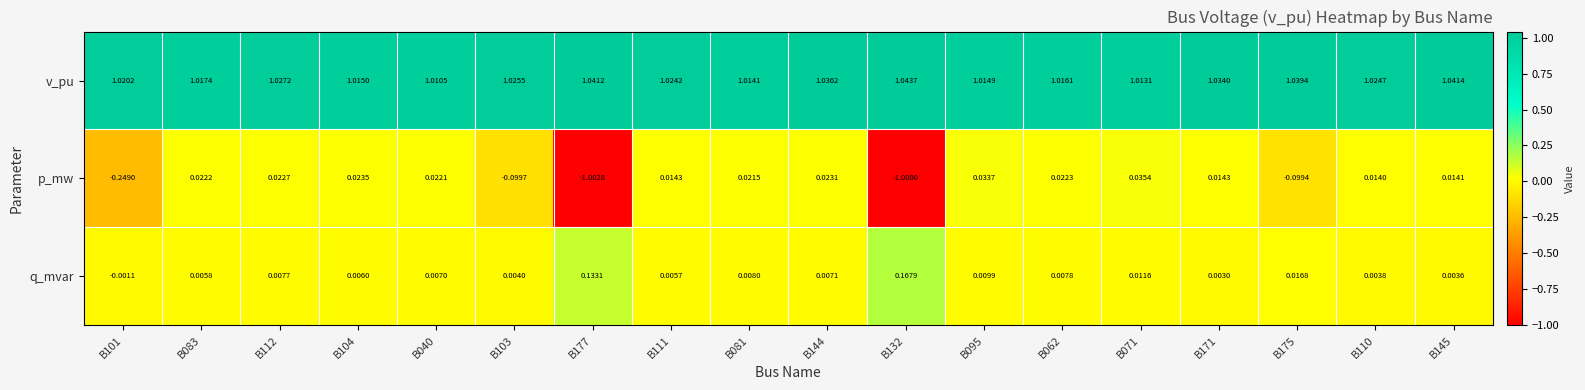

Between B112 and B071, which series saw the biggest shift?

v_pu